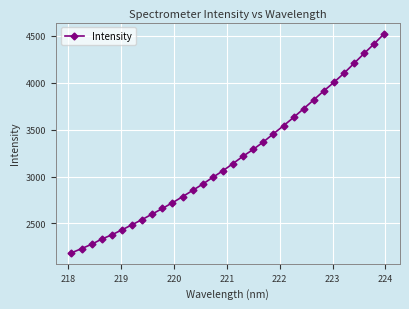

What is the value of the 21st point from the left?

3455.8